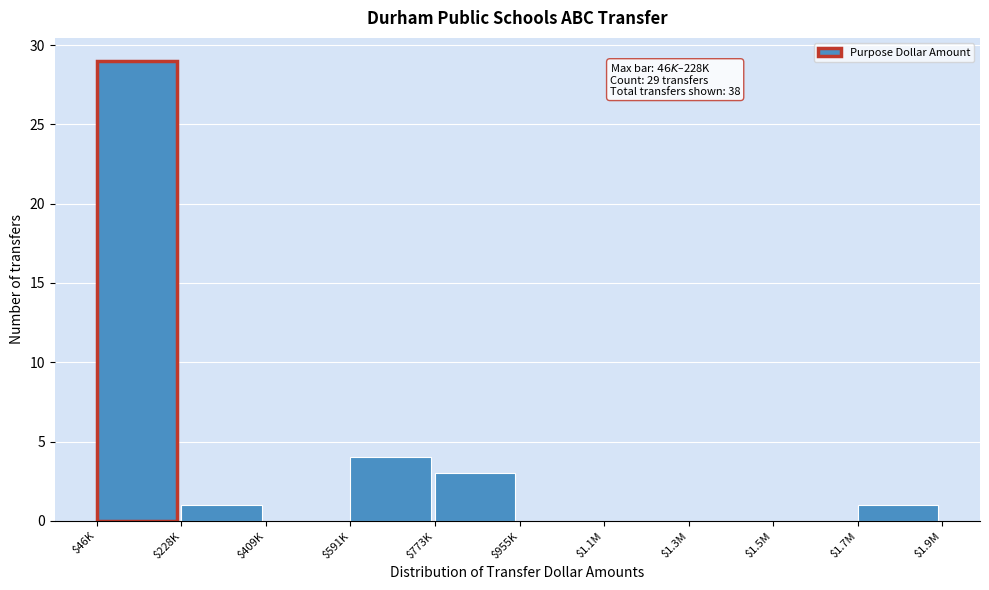

Where is the data nearest to the value 14?

$591K